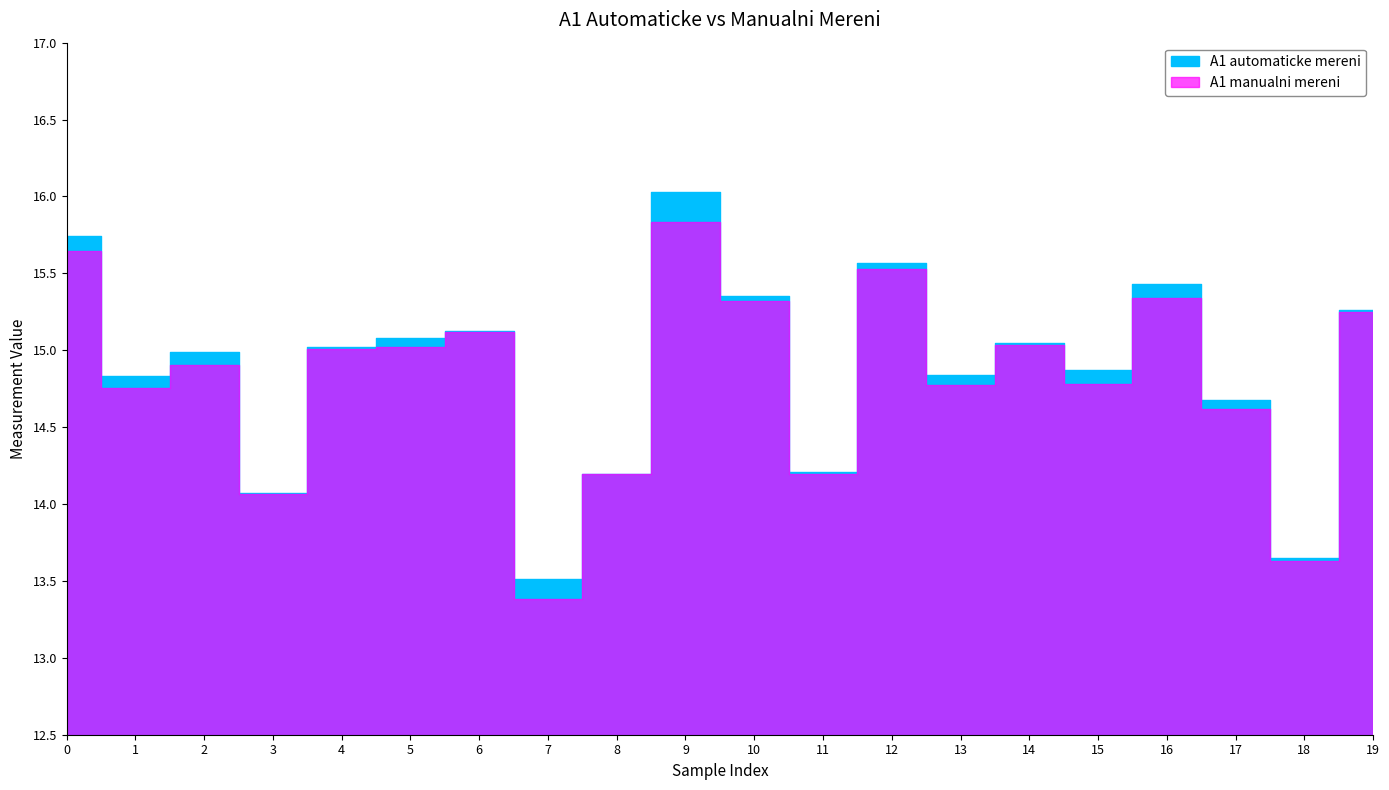

How many data points in A1 automaticke mereni are above 15?

10